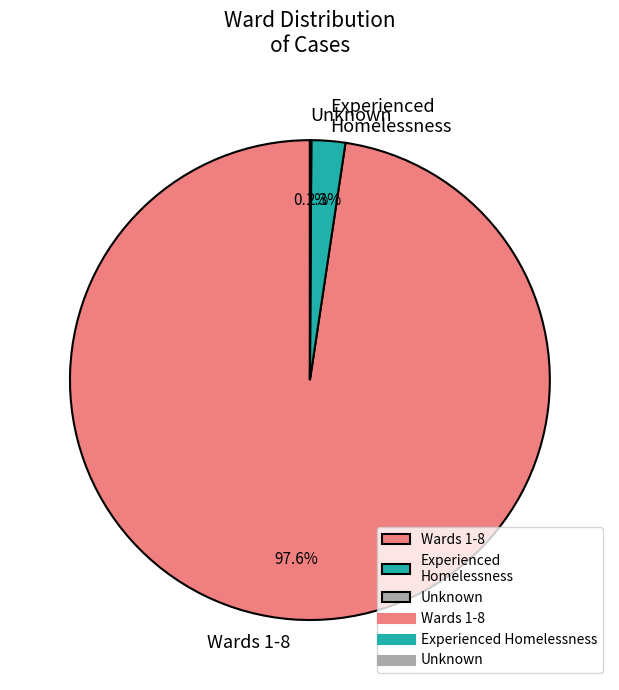

Which category has the biggest portion of the pie?

Wards 1-8